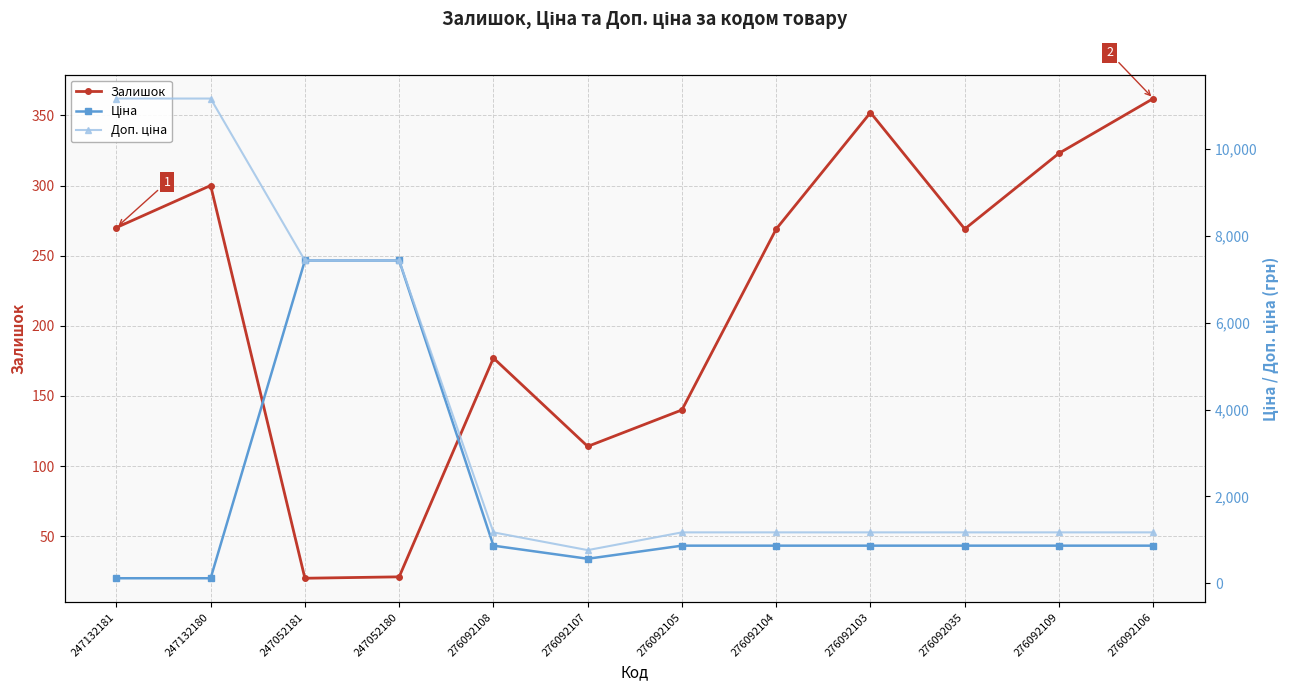

At which category does the chart reach its peak across all series?

247132181